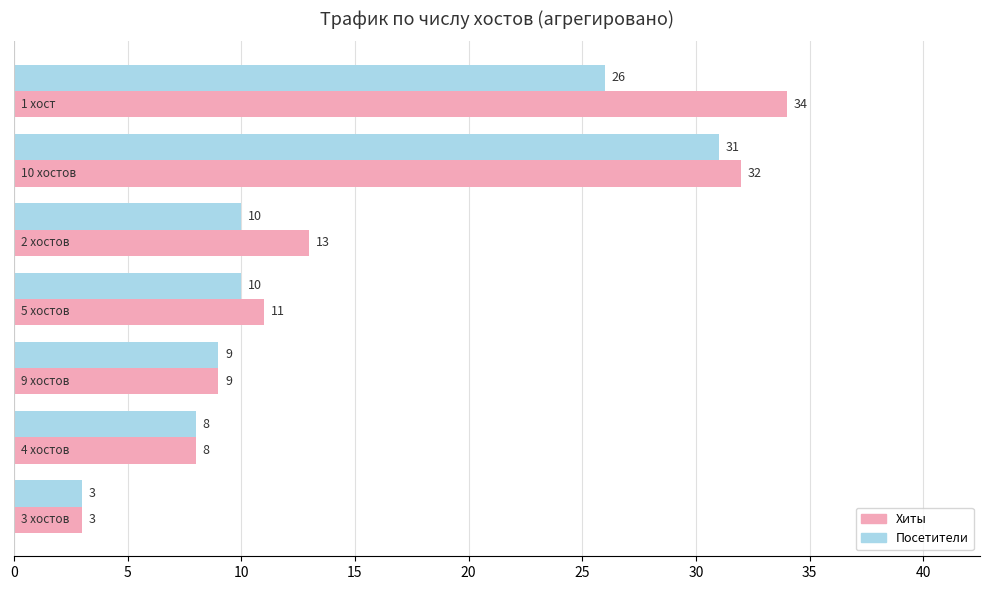

How many data points in Посетители are less than 10?

3